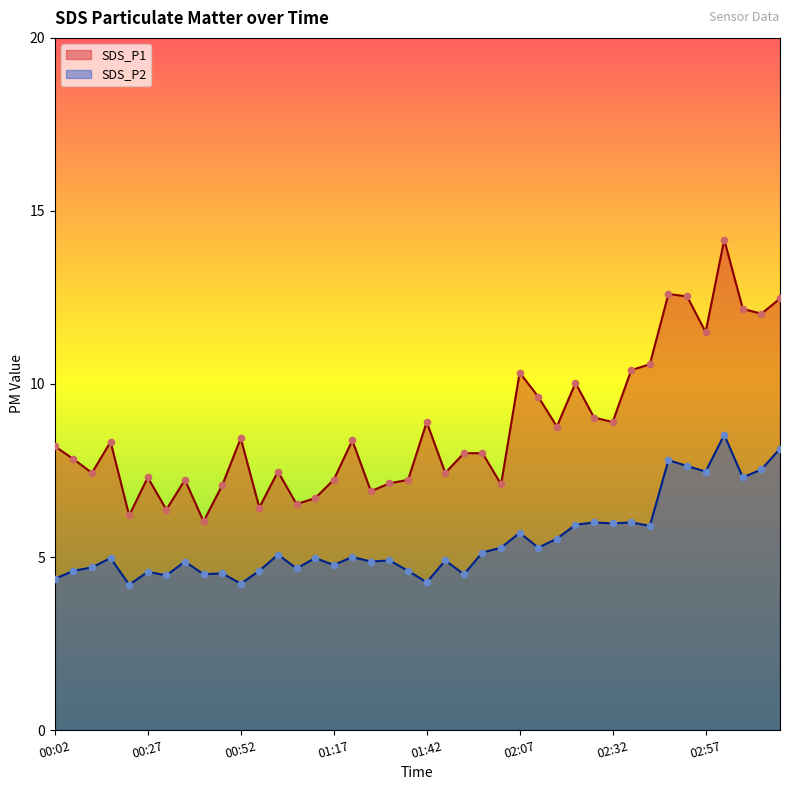

Which series reaches the minimum Y coordinate?

SDS_P2